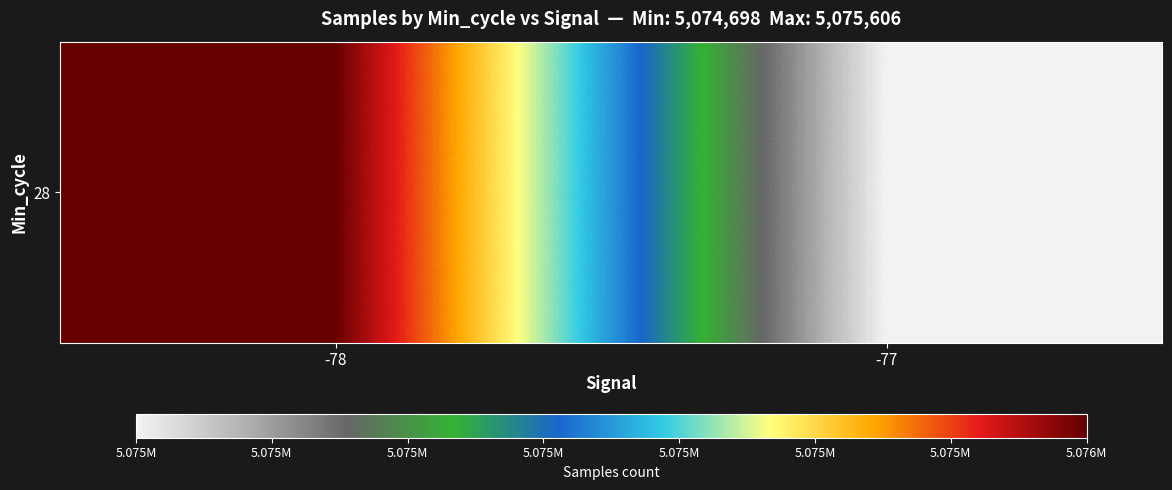

Reading right to left, transcribe all the data shown in this chart.

-77=5074697.5	-78=5075605.8